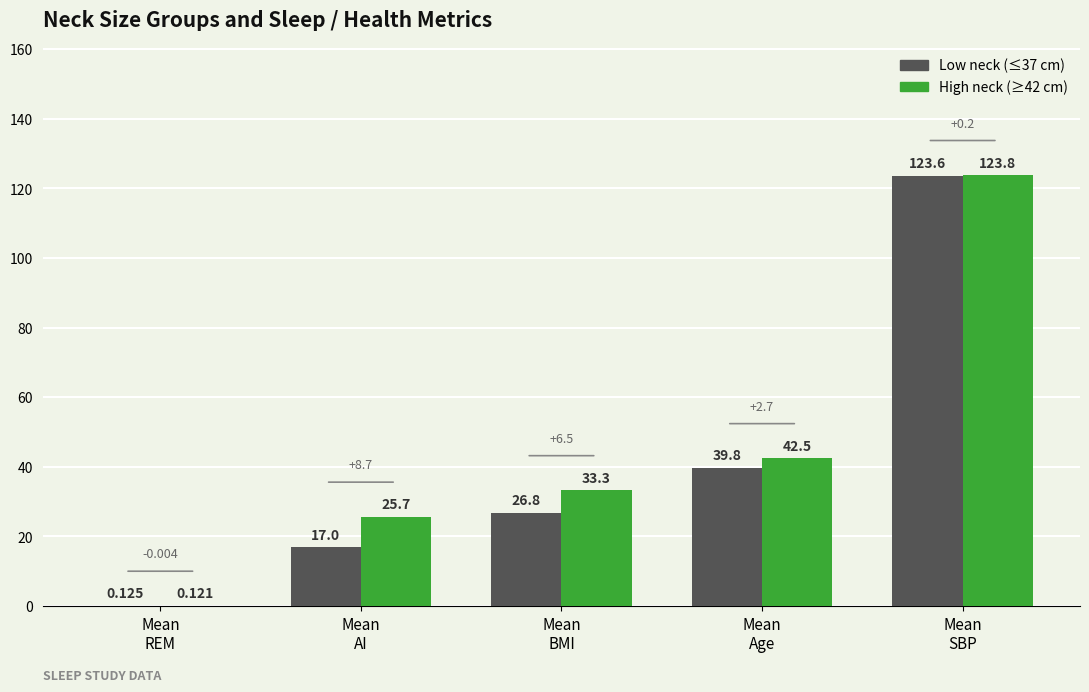

True or false: Low neck (≤37 cm) has a value of 17.0 at Mean
AI.

True